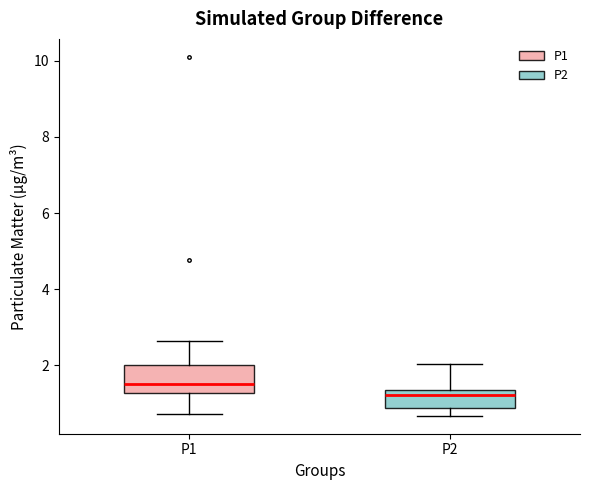

Where does the upper whisker of the box for P1 end on the y-axis? The values are not printed on the chart, so give them approximately, as read against the axis.

2.6